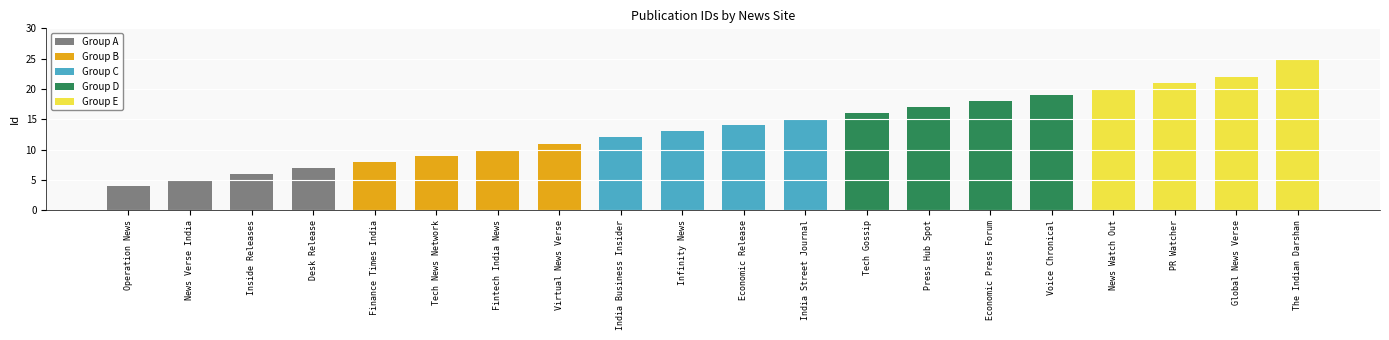

What is the average value?

14